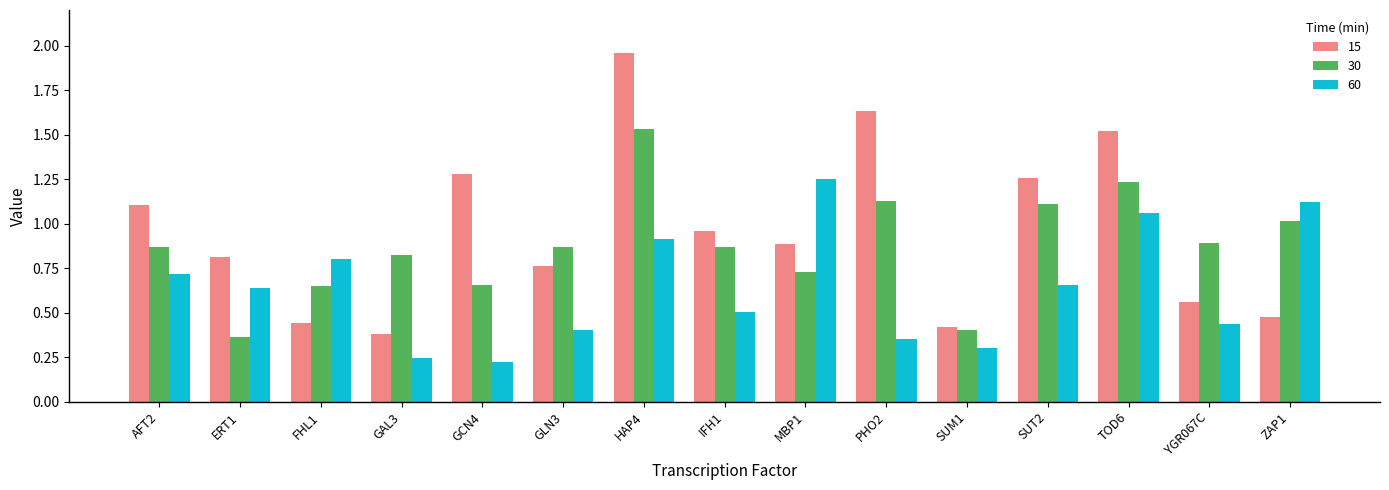

What are all the series names shown in the legend?

15, 30, 60